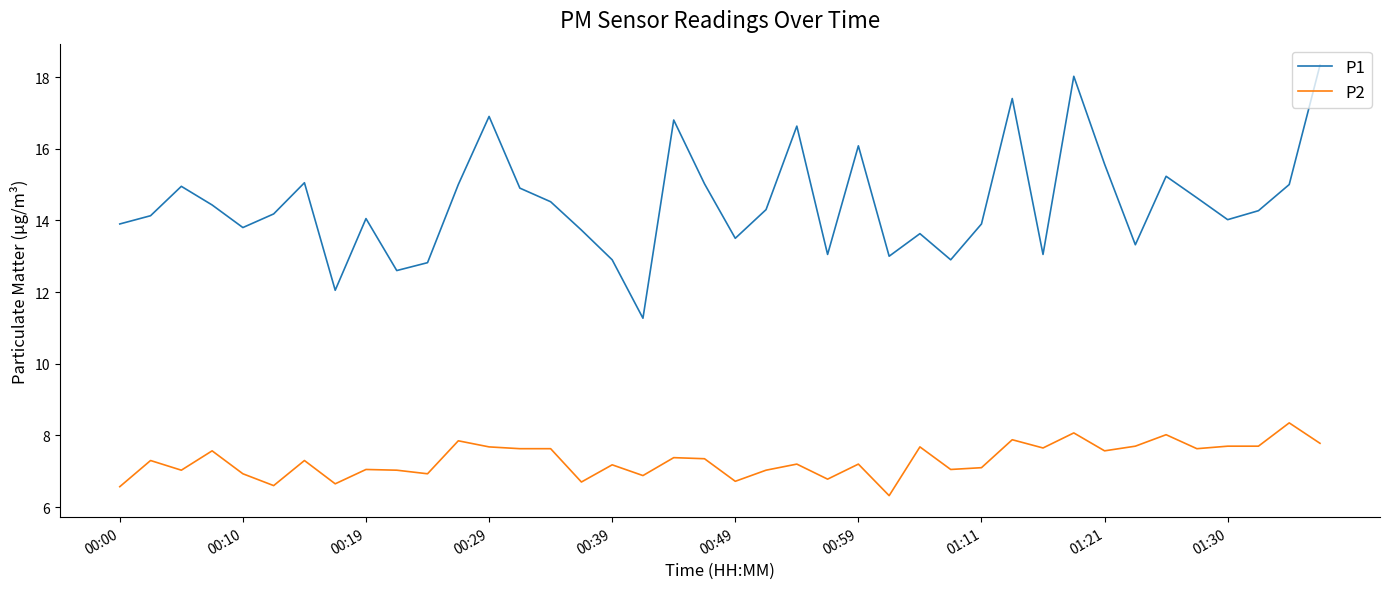

Rank the series by their maximum value, from lowest to highest.

P2, P1